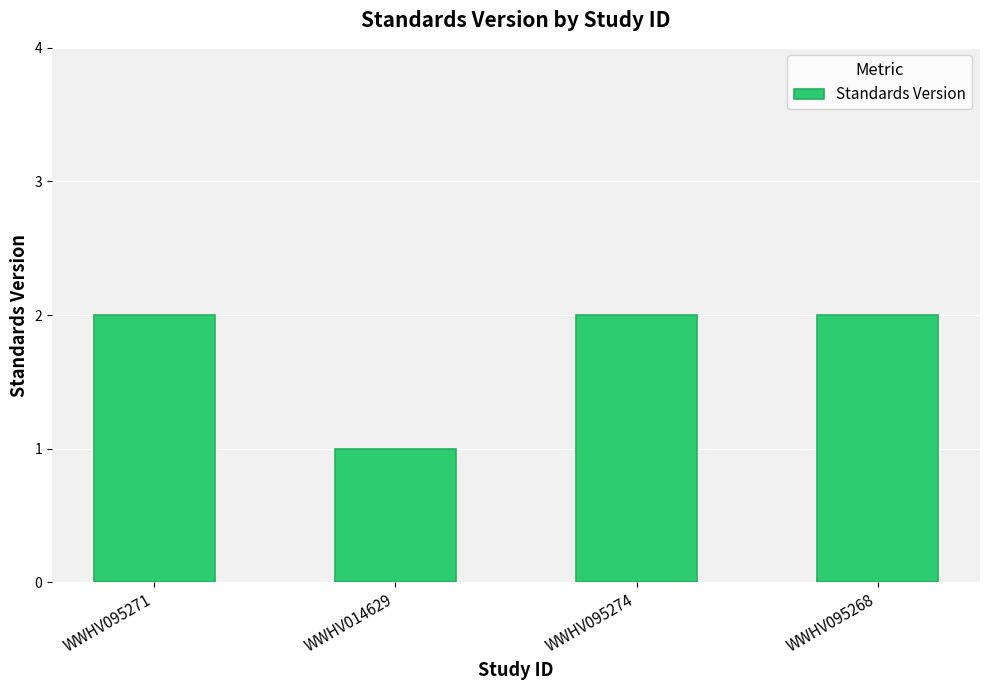

What is the label of the 4th bar from the left?

WWHV095268